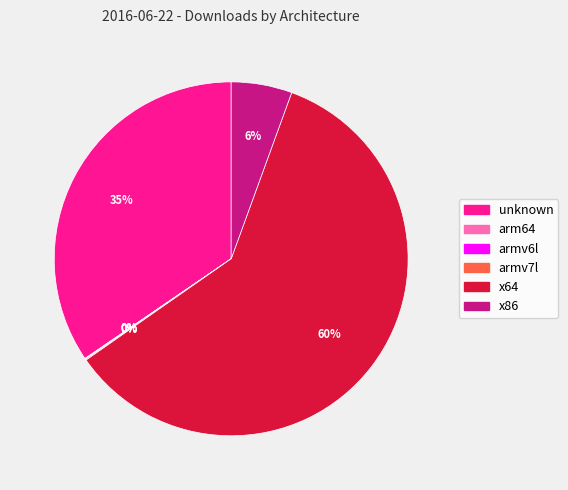

To the nearest percent, what portion does x86 represent?

6%